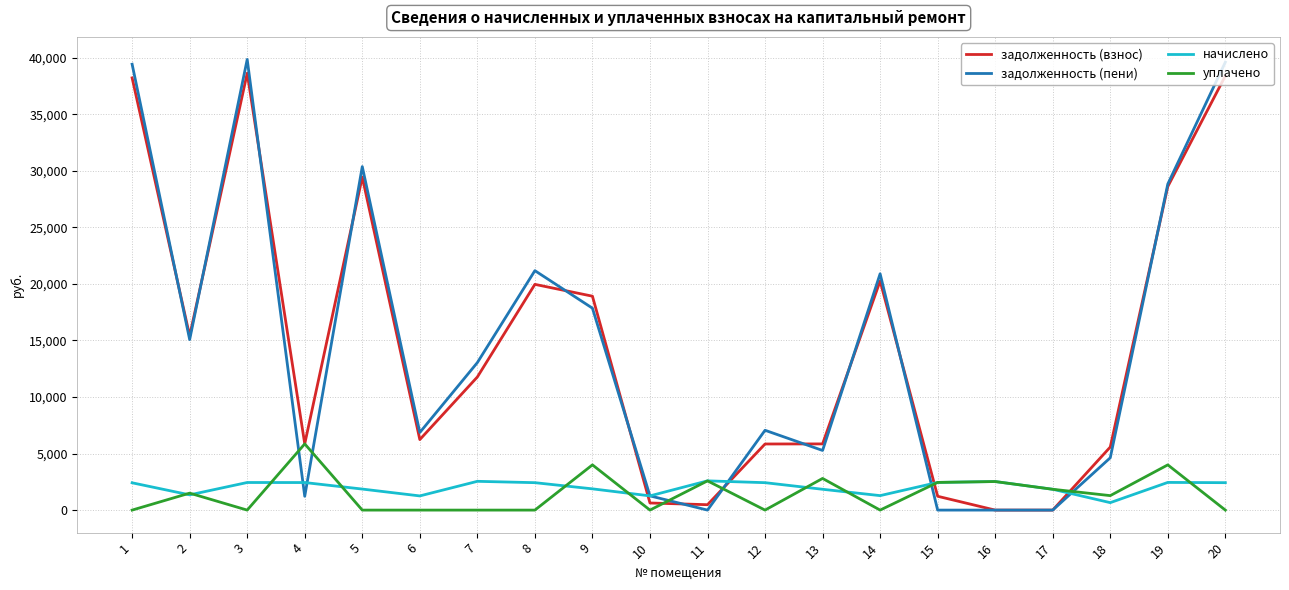

What is the greatest value displayed?

39855.8